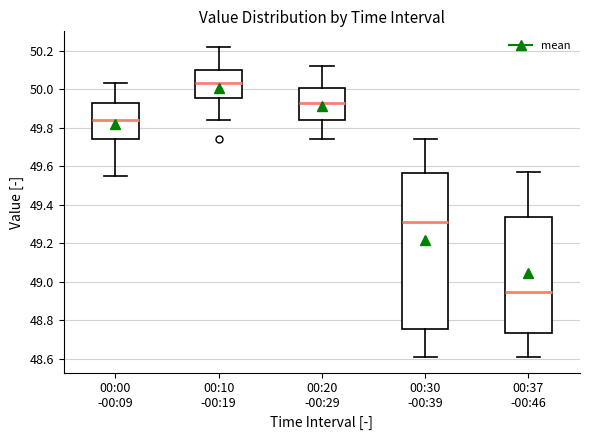

Reading left to right, read every box against the y-axis: the position of its median line, the range the box covers, and the ends of its whiskers. The values are not printed on the chart, so give them approximately, as read against the axis.

00:00 -00:09: median 49.84, box 49.74 to 49.94, whiskers 49.56 to 50.04
00:10 -00:19: median 50.04, box 49.96 to 50.10, whiskers 49.84 to 50.22
00:20 -00:29: median 49.94, box 49.84 to 50.00, whiskers 49.74 to 50.12
00:30 -00:39: median 49.32, box 48.76 to 49.56, whiskers 48.62 to 49.74
00:37 -00:46: median 48.96, box 48.74 to 49.34, whiskers 48.62 to 49.58